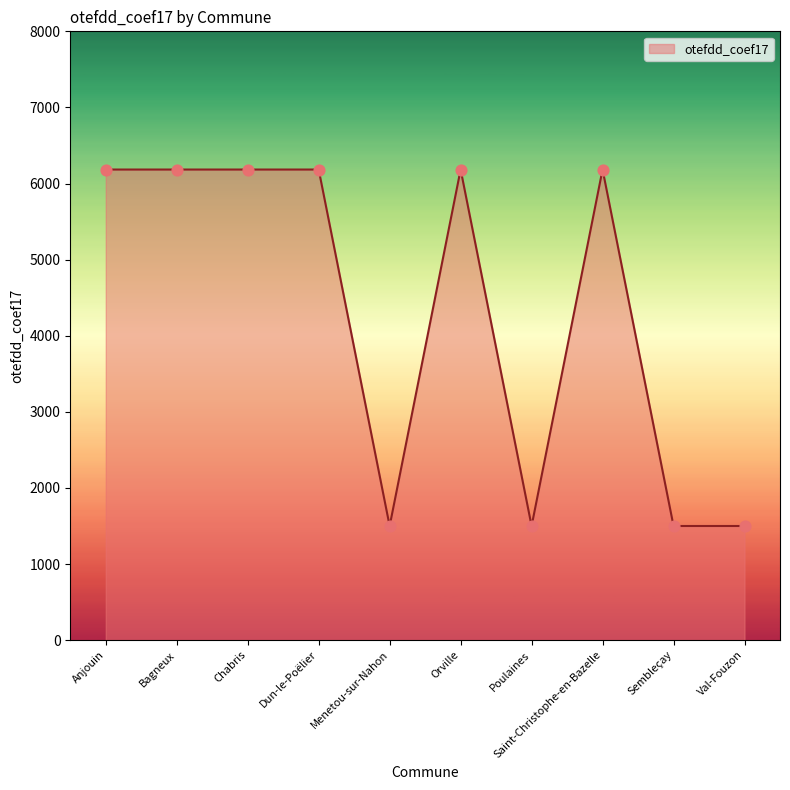

What is the ratio of the value at Menetou-sur-Nahon to the value at Anjouin?

0.2